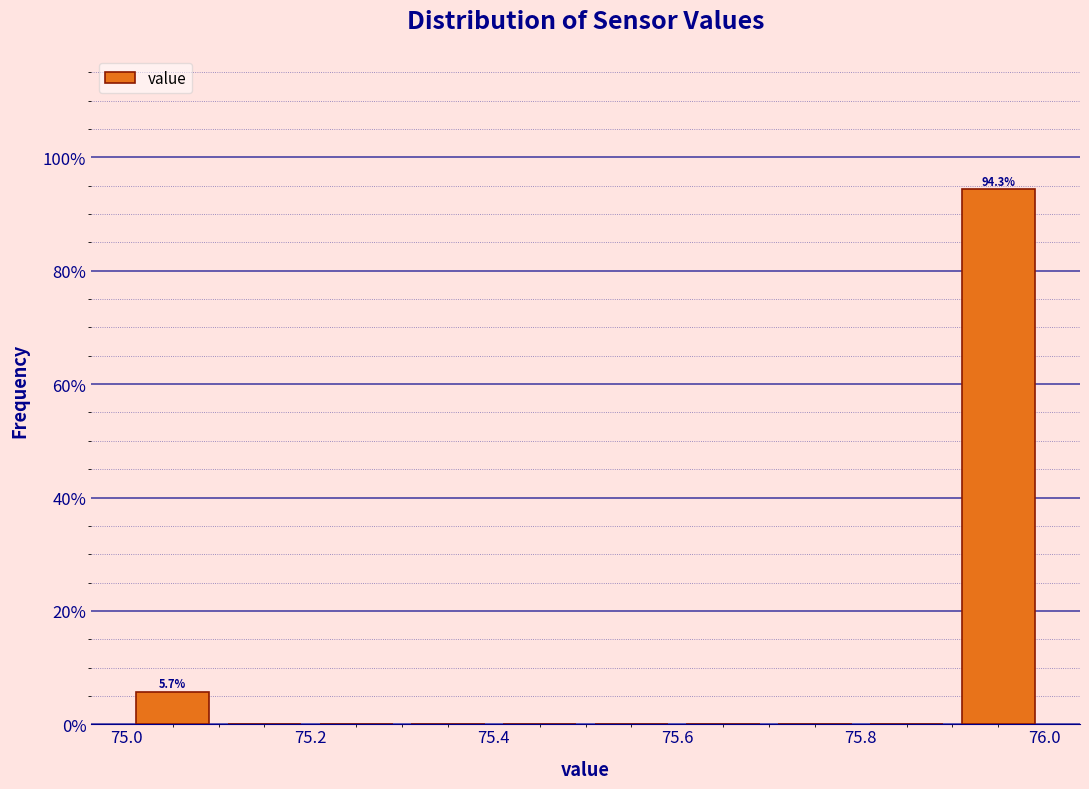

Over which range of the x-axis is the bar tallest?

75.9 to 76.0